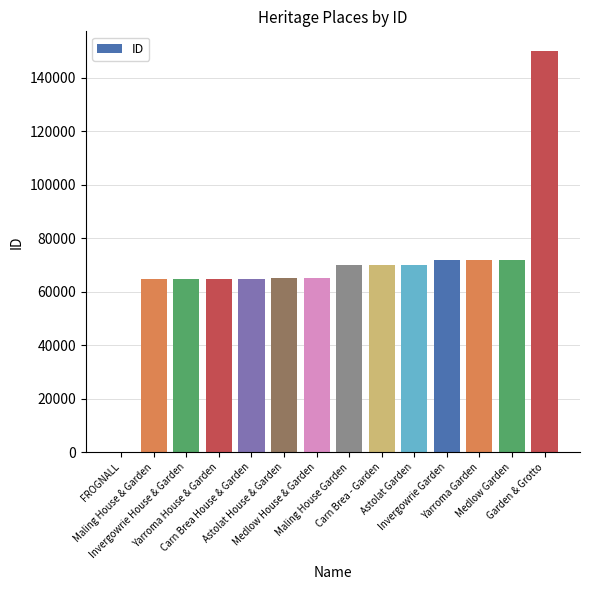

What is the maximum value shown in the chart?

149922